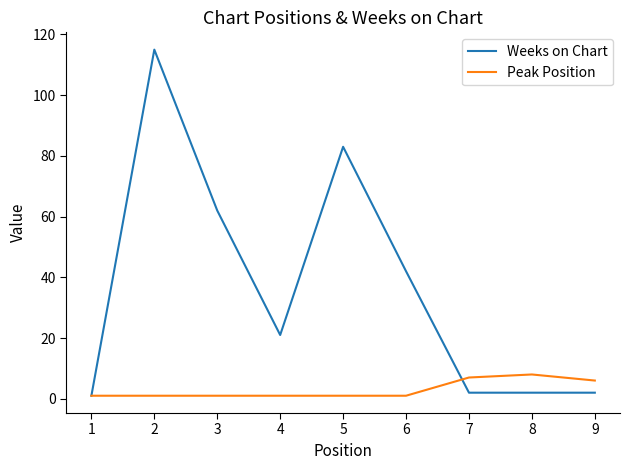

What is the greatest value displayed?

115